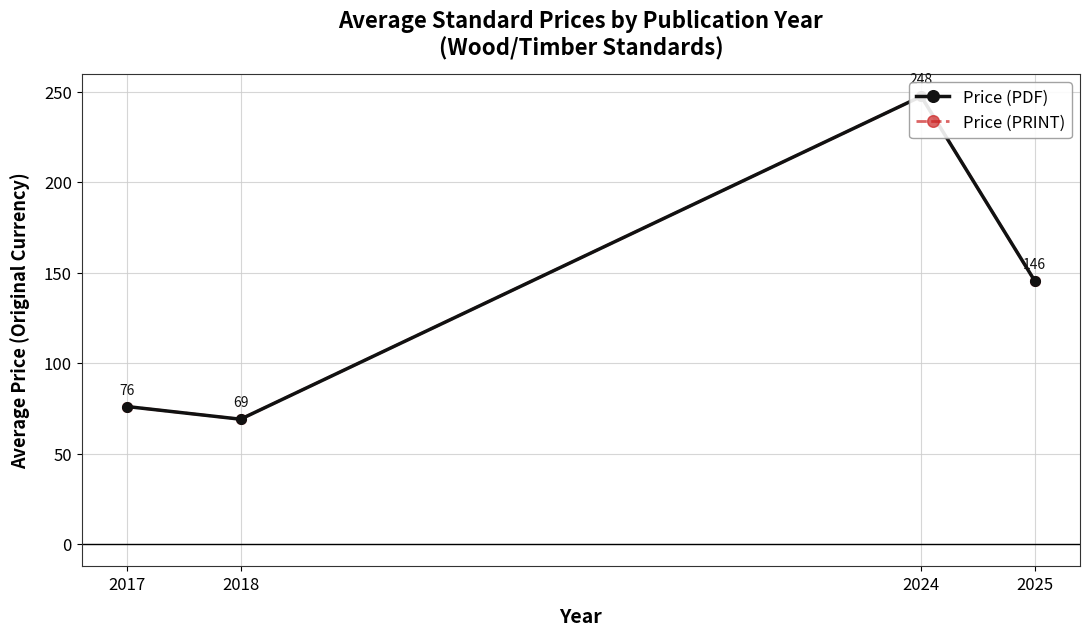

What are all the series names shown in the legend?

Price (PDF), Price (PRINT)